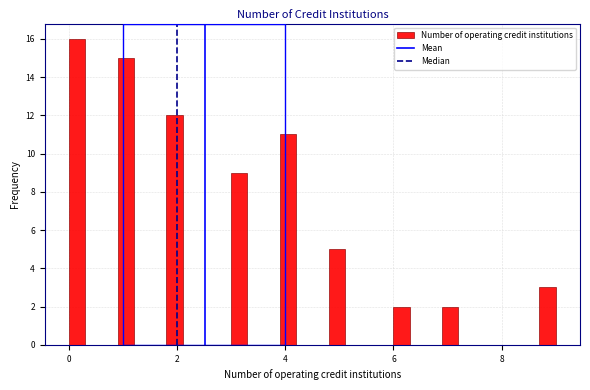

Read against the x-axis, roughly where is the centre of the tallest bar?

0.2